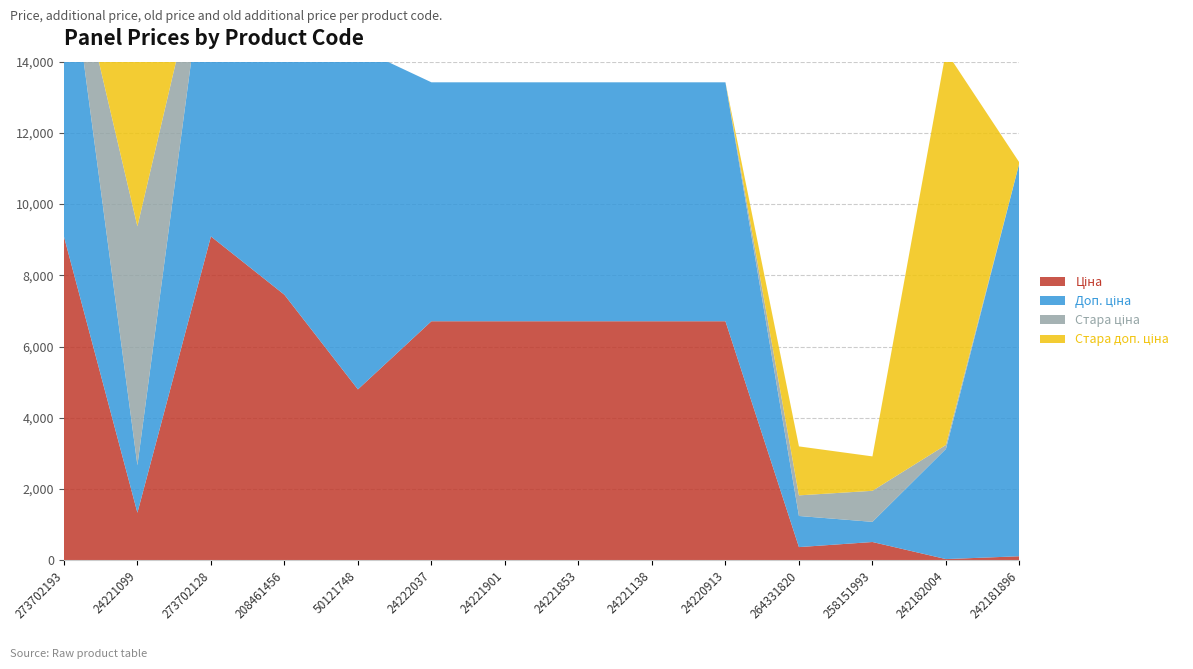

Reading left to right, what are all the values shown in this chart?

Ціна: 9092.0	1332.7	9092.0	7453.8	4796.4	6710.2	6710.2	6710.2	6710.2	6710.2	367.6	510.5	30.9	110.5
Доп. ціна: 9092.0	1333.0	9092.0	7453.8	9592.9	6710.2	6710.2	6710.2	6710.2	6710.2	874.0	566.0	3095.0	11055.0
Стара ціна: 0.0	6710.2	0.0	0.0	0.0	0.0	0.0	0.0	0.0	0.0	578.7	872.1	110.5	0.0
Стара доп. ціна: 0.0	6710.2	0.0	0.0	0.0	0.0	0.0	0.0	0.0	0.0	1375.3	966.1	11055.0	0.0